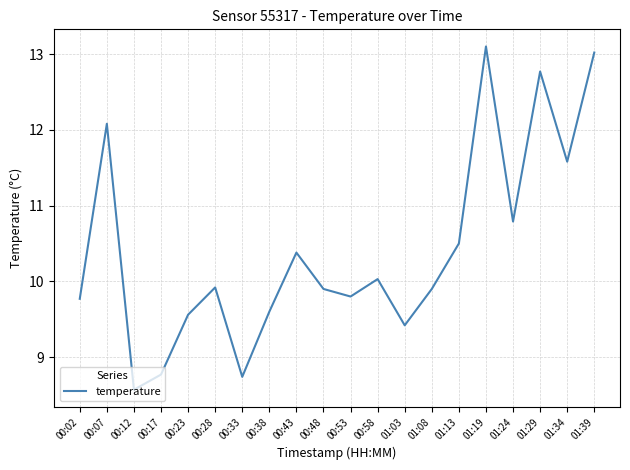

At which category does the data reach its first local valley?

00:12